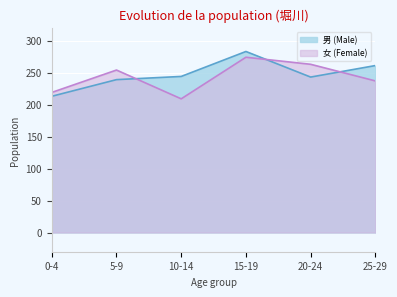

Count the 女 (Female) values in the range 219 to 263.

4